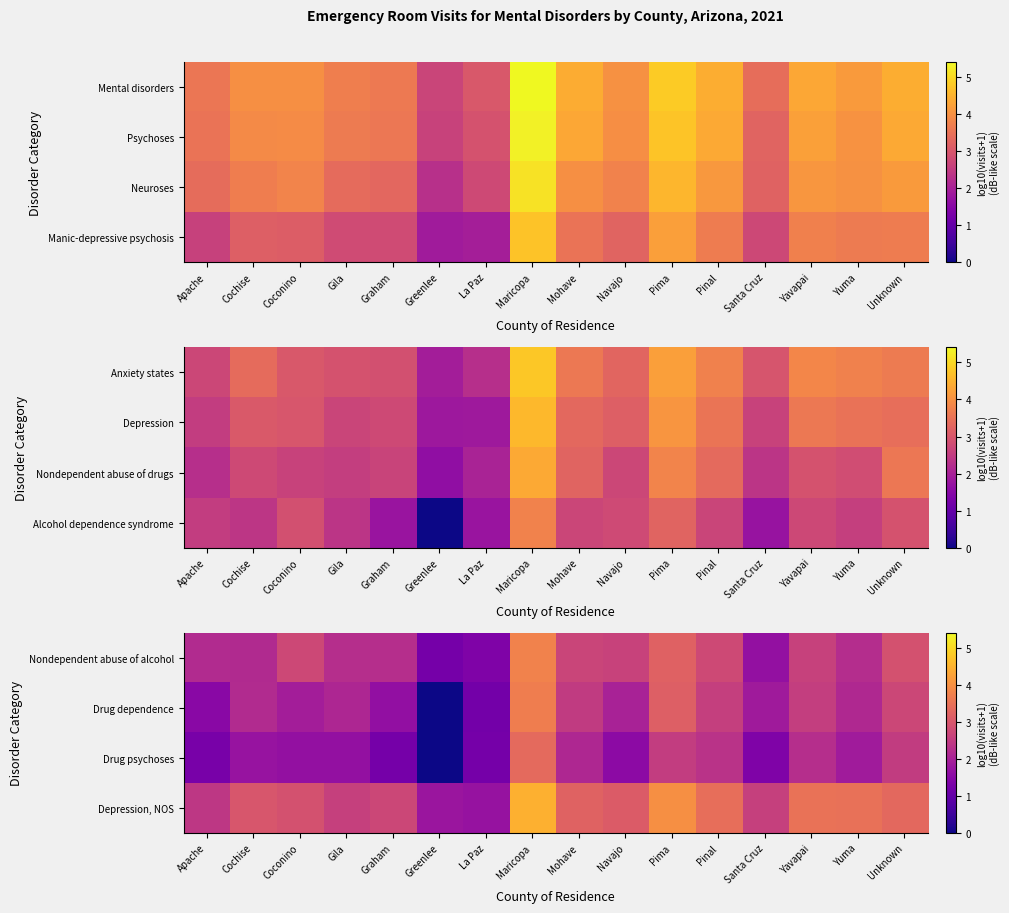

At how many categories does at least one series exceed 0?

16